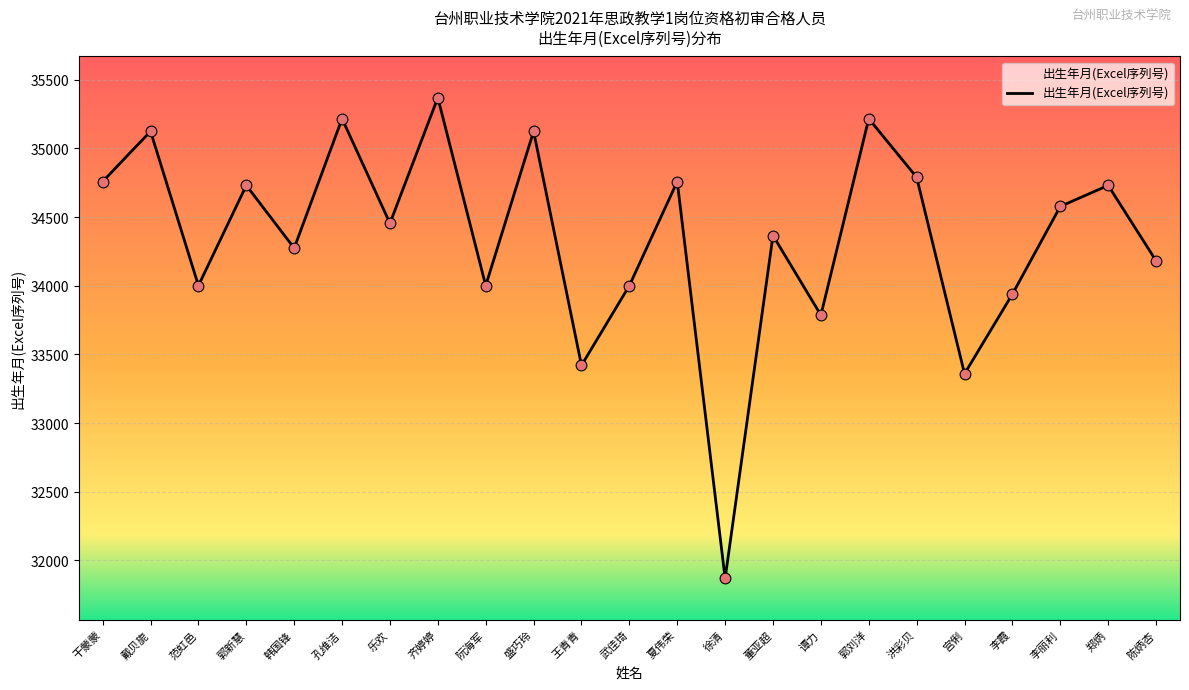

What is the ratio of the value at 王青青 to the value at 阮海军?

1.0